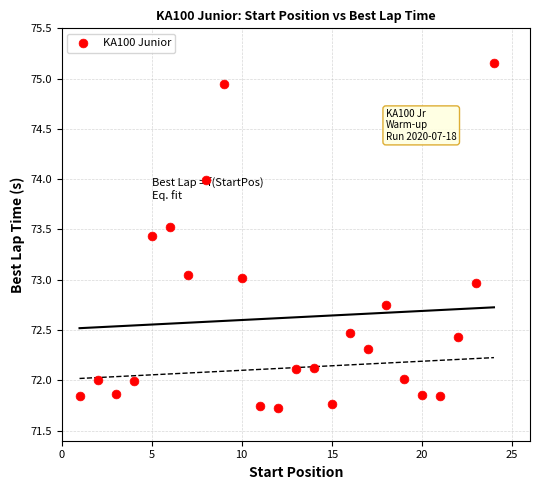

What is the range of Y values (max minus min)?

3.4